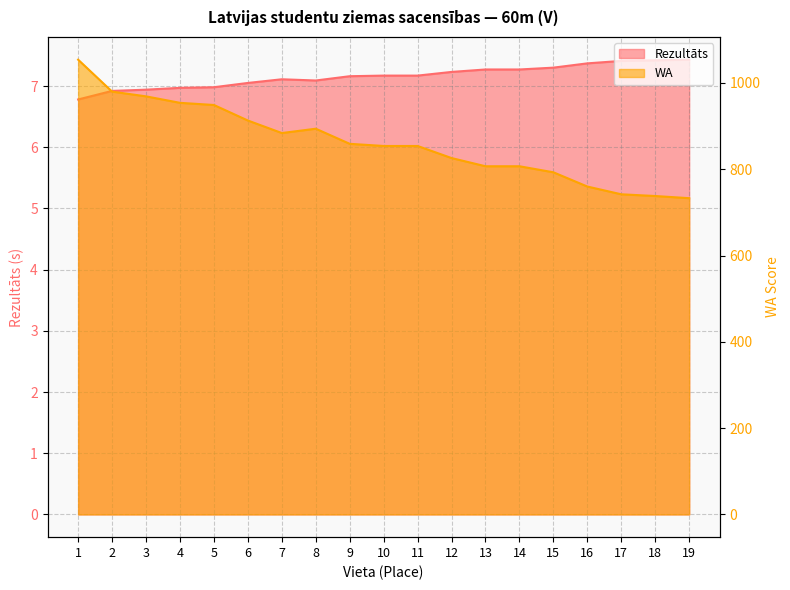

At which category is the sum across all series the highest?

1